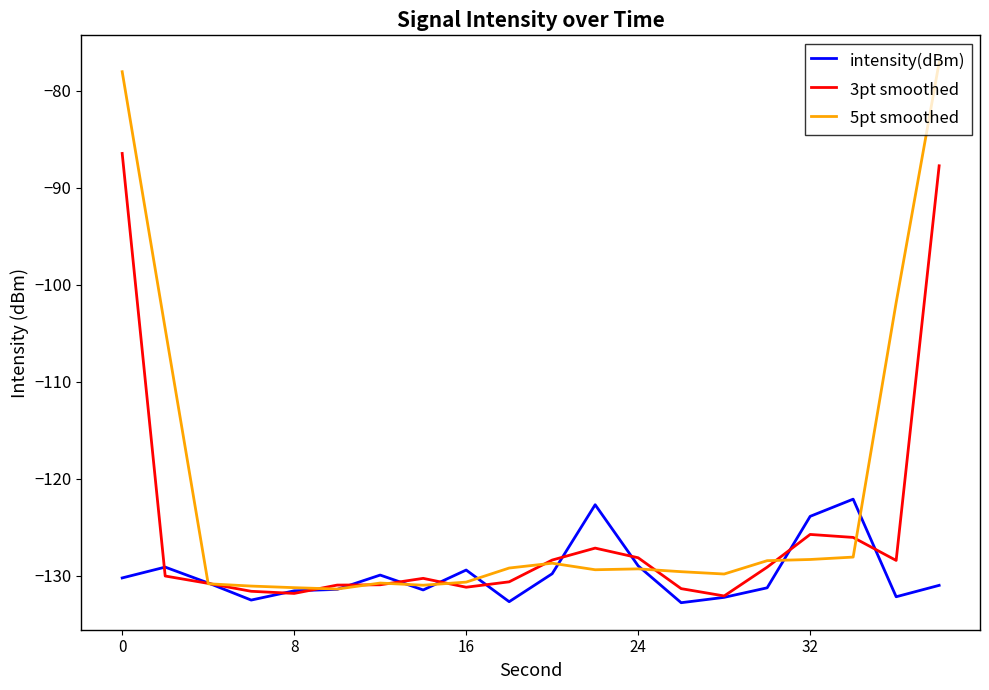

What is the minimum value shown in the chart?

-132.8